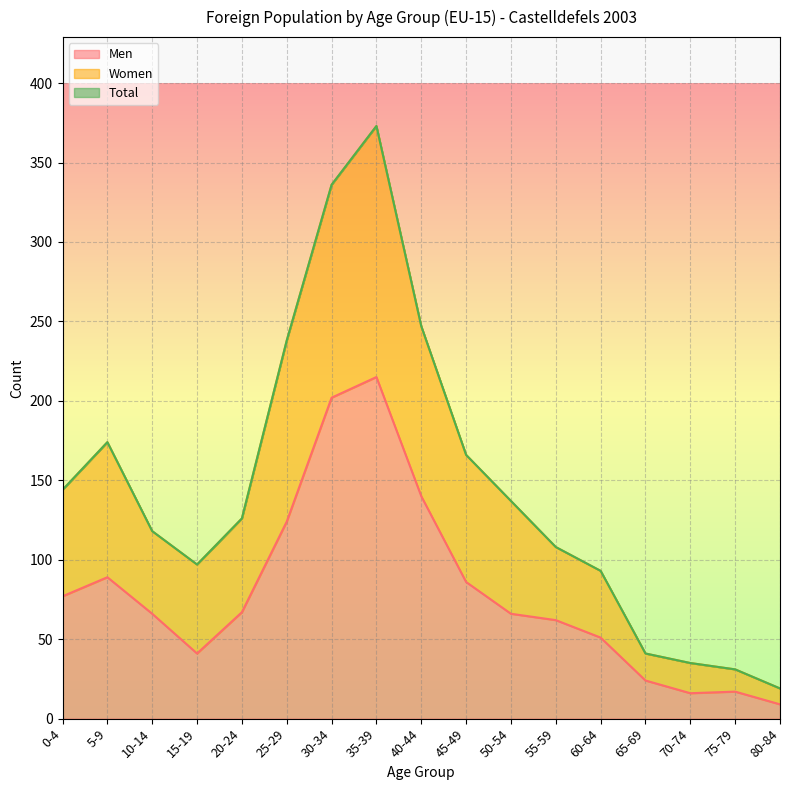

What is the highest value of the Men series?

215